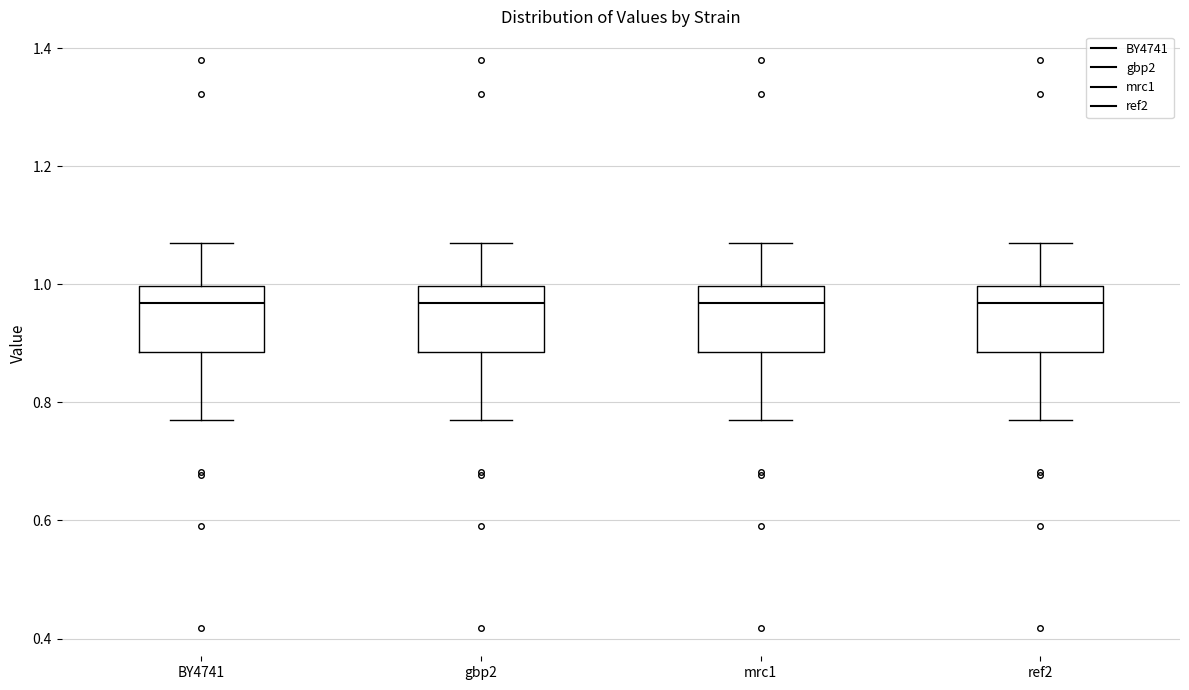

Reading left to right, read every box against the y-axis: the position of its median line, the range the box covers, and the ends of its whiskers. The values are not printed on the chart, so give them approximately, as read against the axis.

BY4741: median 0.96, box 0.88 to 1.00, whiskers 0.78 to 1.08
gbp2: median 0.96, box 0.88 to 1.00, whiskers 0.78 to 1.08
mrc1: median 0.96, box 0.88 to 1.00, whiskers 0.78 to 1.08
ref2: median 0.96, box 0.88 to 1.00, whiskers 0.78 to 1.08